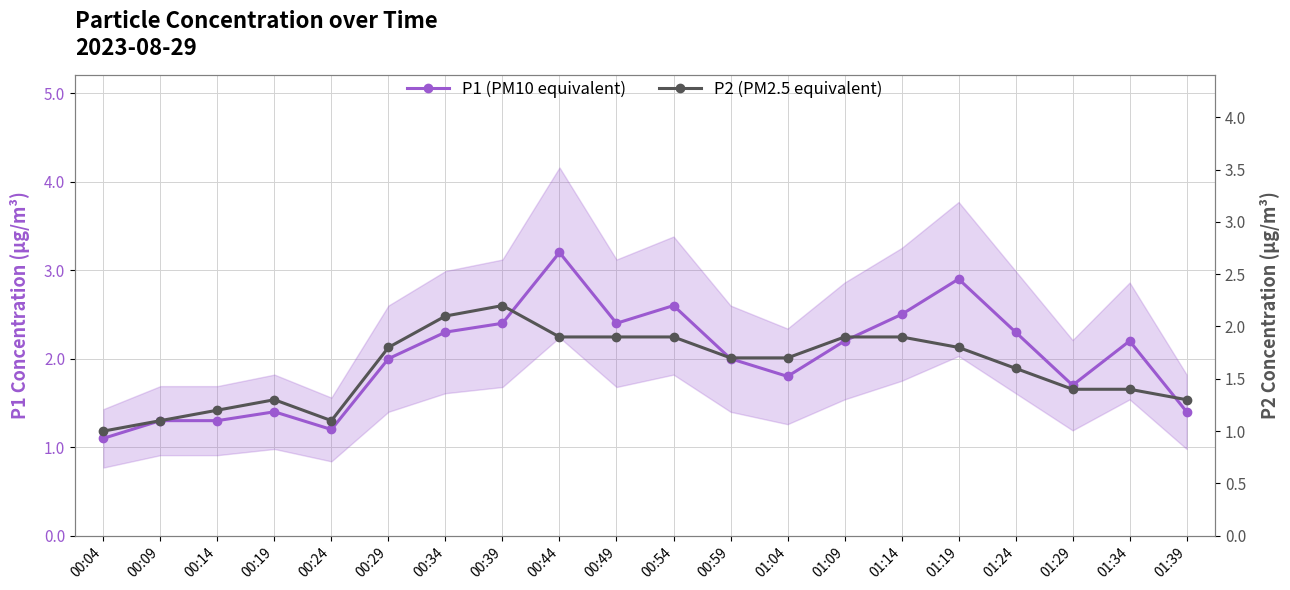

What is the difference between the P1 (PM10 equivalent) values at 01:34 and 00:59?

0.2